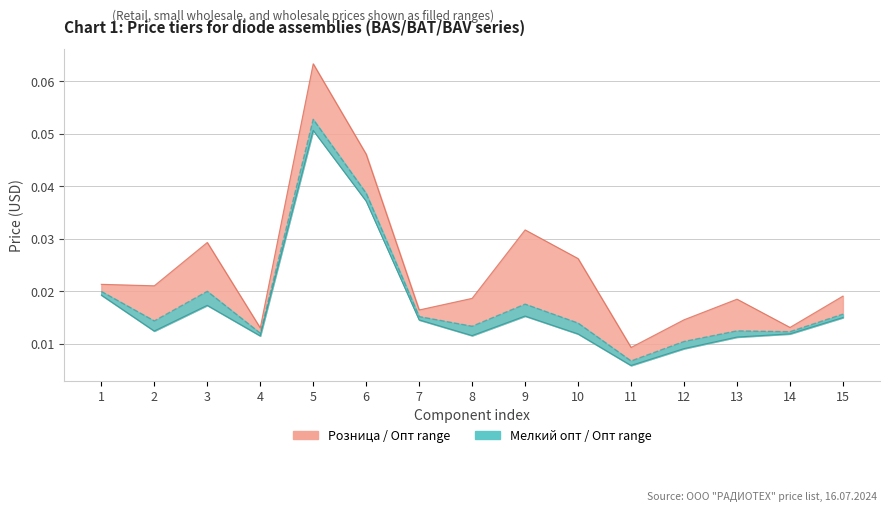

Where is the first local maximum for Мелкий опт?

3